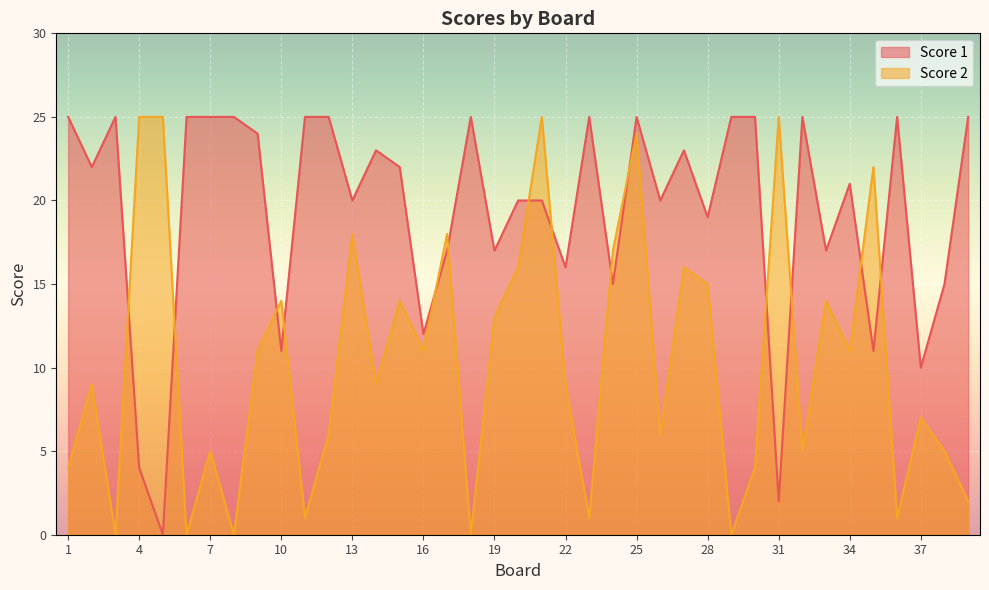

Is it true that Score 1 equals 32 at 15?

False